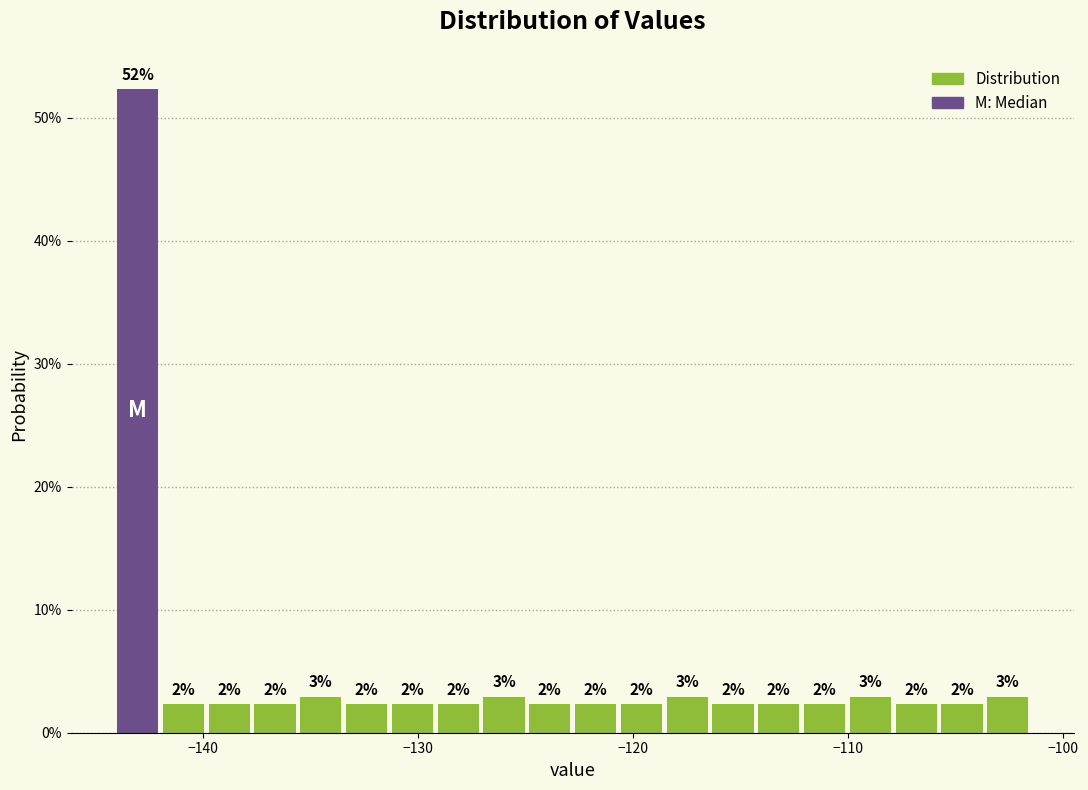

Around what value on the x-axis is the tallest bar? Give the approximate position of its centre, as read against the axis.

-143